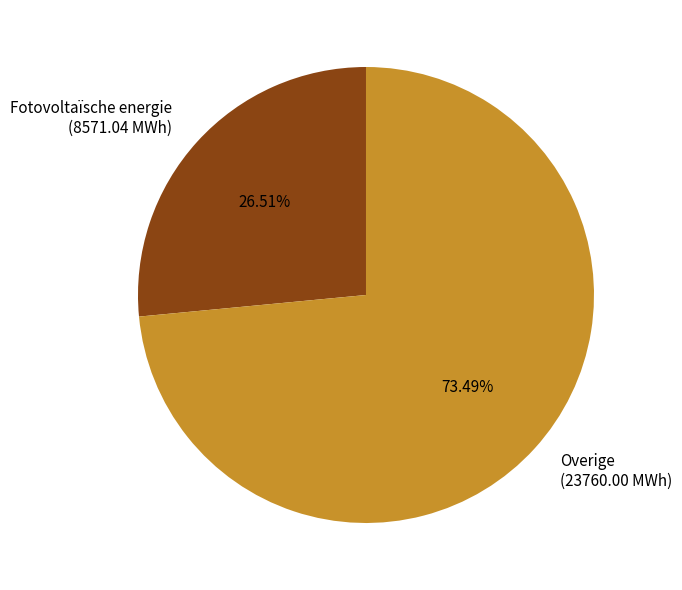

Which category has the smallest portion of the pie?

Fotovoltaïsche energie (8571.04 MWh)